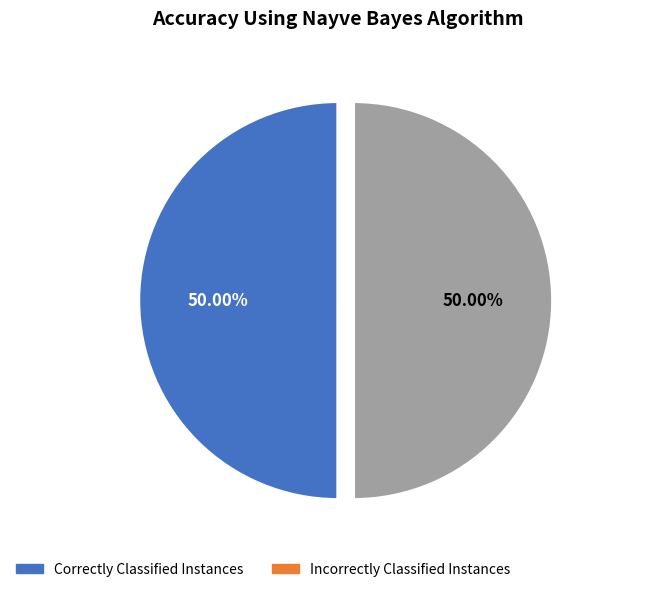

How many slices are in this pie chart?

2